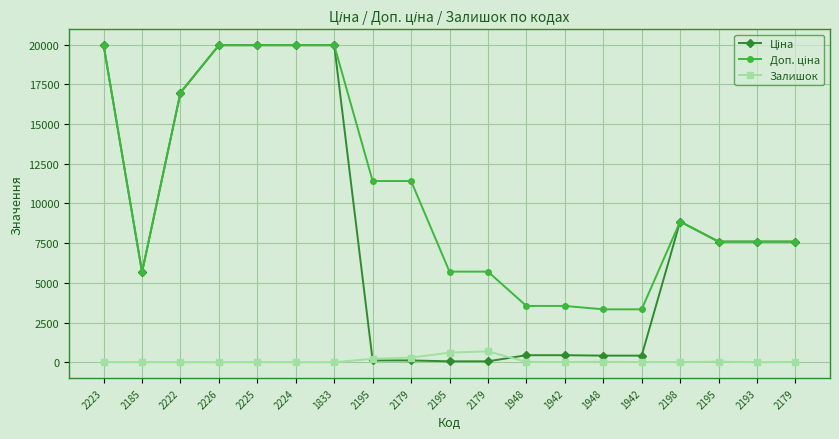

What is the total value across all series at 1833?

39928.3